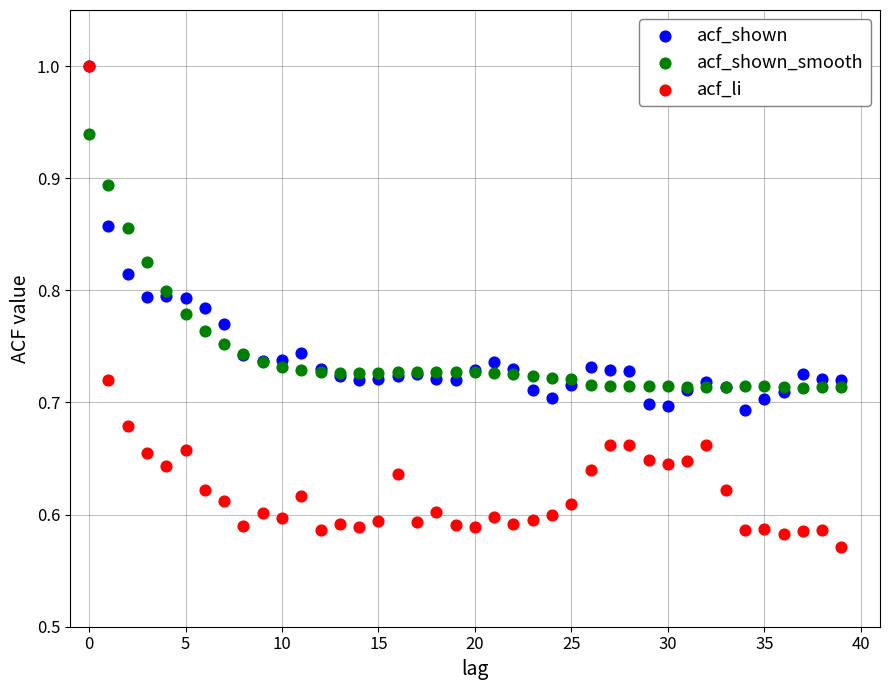

Which series has the largest Y range (max minus min)?

acf_li